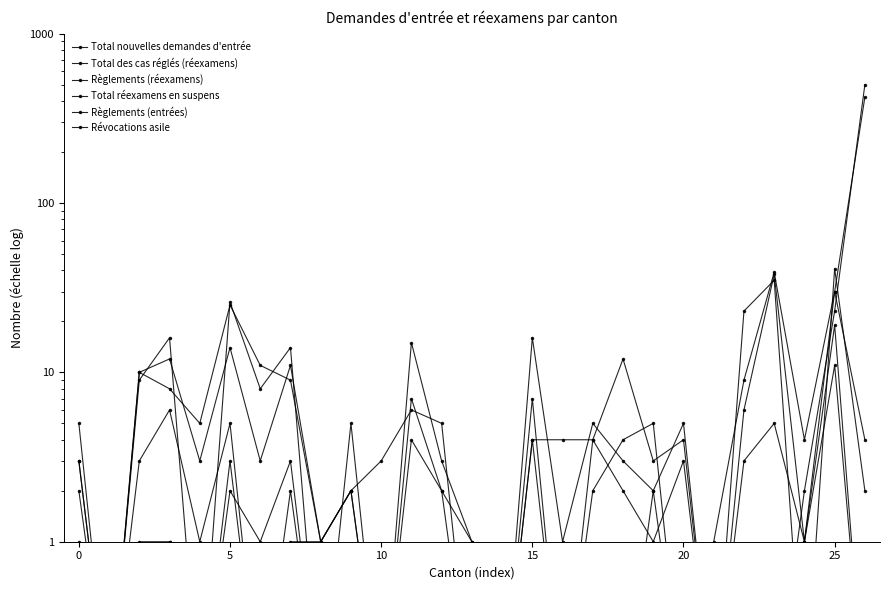

Reading left to right, extract all data points from this chart.

Total nouvelles demandes d'entrée: 3.0	0.1	1.0	1.0	0.1	3.0	0.1	2.0	0.1	0.1	0.1	0.1	0.1	0.1	0.1	0.1	0.1	0.1	0.1	2.0	0.1	0.1	0.1	0.1	2.0	23.0	500.0
Total des cas réglés (réexamens): 5.0	0.1	10.0	8.0	5.0	25.0	11.0	9.0	1.0	2.0	0.1	15.0	3.0	1.0	0.1	16.0	1.0	5.0	3.0	2.0	5.0	0.1	6.0	38.0	1.0	19.0	0.1
Règlements (réexamens): 2.0	0.1	3.0	6.0	1.0	5.0	0.1	1.0	1.0	2.0	0.1	7.0	2.0	1.0	0.1	7.0	0.1	4.0	2.0	1.0	3.0	0.1	3.0	5.0	1.0	11.0	0.1
Total réexamens en suspens: 1.0	0.1	9.0	16.0	0.1	26.0	8.0	14.0	0.1	5.0	0.1	4.0	2.0	0.1	0.1	4.0	4.0	4.0	12.0	3.0	4.0	0.1	23.0	35.0	0.1	41.0	2.0
Règlements (entrées): 0.1	0.1	0.1	1.0	0.1	2.0	1.0	3.0	0.1	0.1	0.1	0.1	0.1	0.1	0.1	0.1	0.1	0.1	0.1	0.1	0.1	0.1	0.1	0.1	1.0	30.0	422.0
Révocations asile: 3.0	0.1	10.0	12.0	3.0	14.0	3.0	11.0	1.0	2.0	3.0	6.0	5.0	0.1	0.1	4.0	0.1	2.0	4.0	5.0	0.1	1.0	9.0	39.0	4.0	30.0	4.0